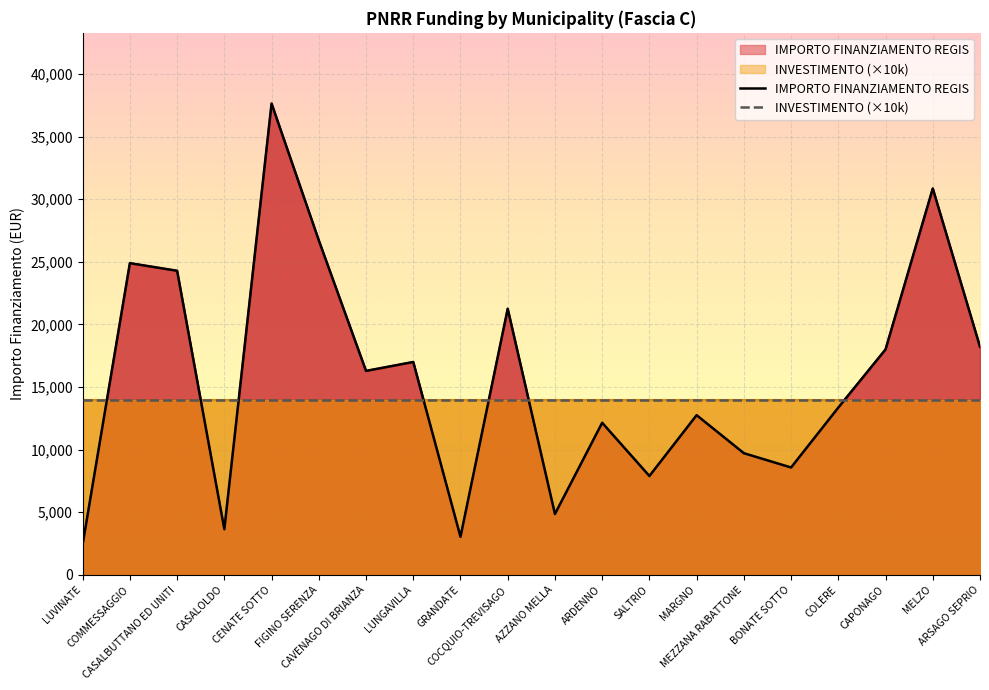

The chart shows a value of 7022 at CASALBUTTANO ED UNITI. True or false?

False